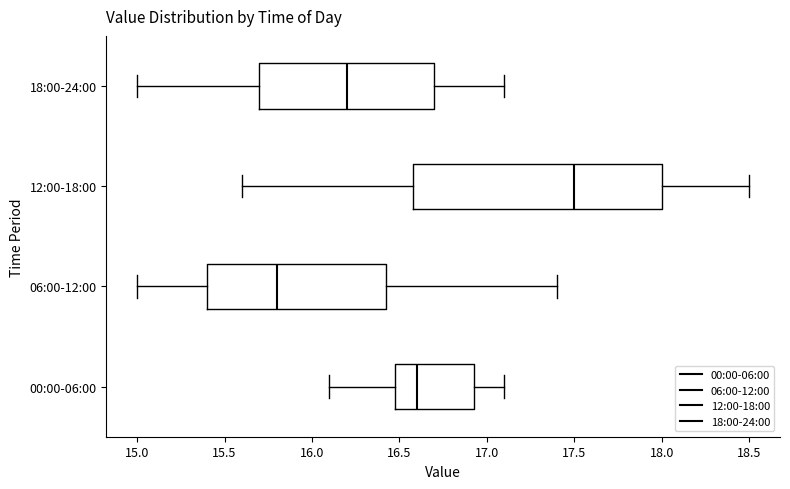

Reading bottom to top, transcribe this box plot: for each box, give where its median line is, the range the box spans, and where its two whiskers end, as read against the x-axis. The values are not printed on the chart, so give them approximately, as read against the axis.

00:00-06:00: median 16.60, box 16.50 to 16.95, whiskers 16.10 to 17.10
06:00-12:00: median 15.80, box 15.40 to 16.45, whiskers 15.00 to 17.40
12:00-18:00: median 17.50, box 16.60 to 18.00, whiskers 15.60 to 18.50
18:00-24:00: median 16.20, box 15.70 to 16.70, whiskers 15.00 to 17.10